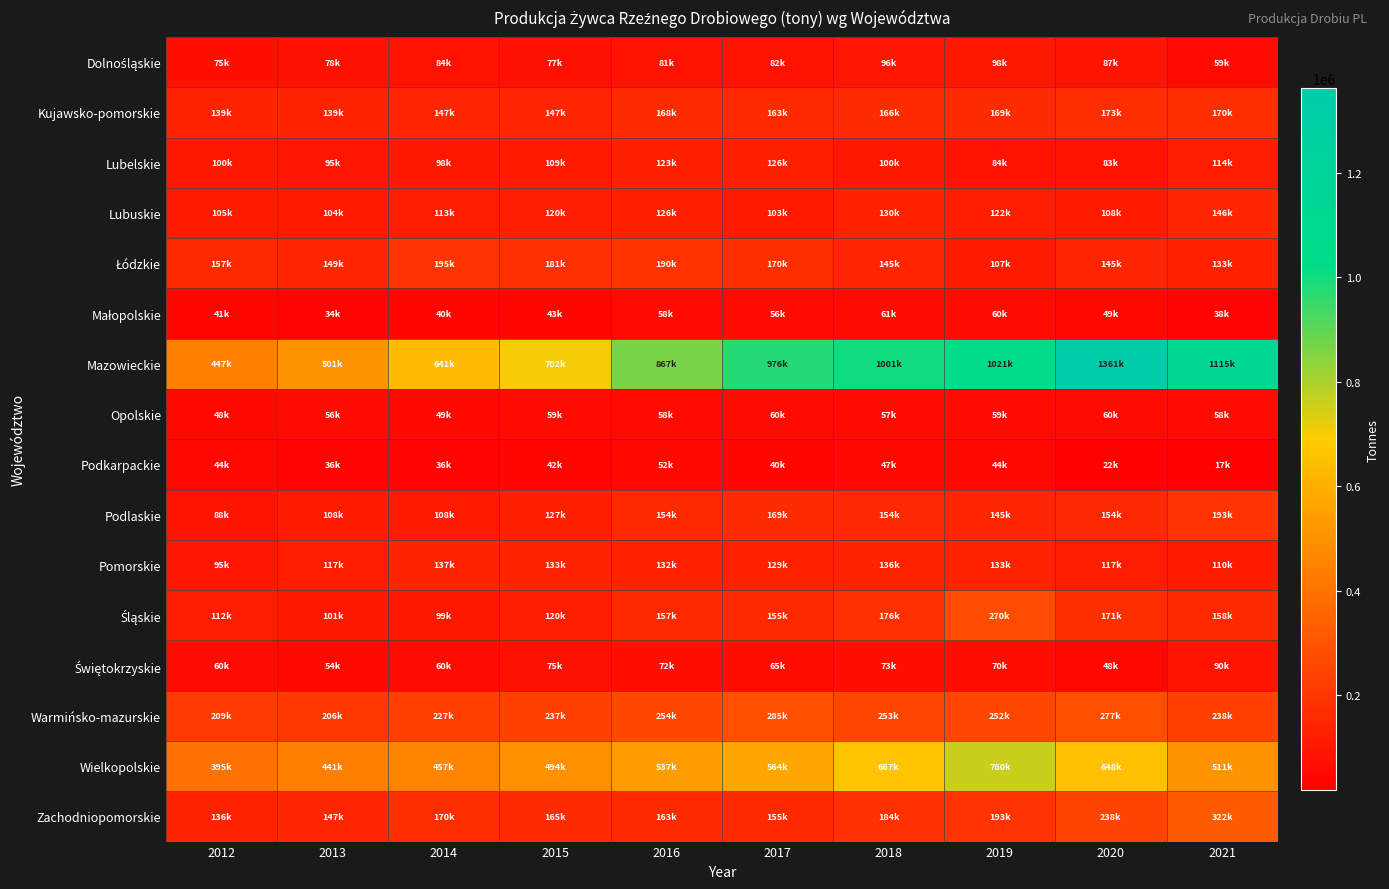

At which category is the sum across all series the highest?

2020